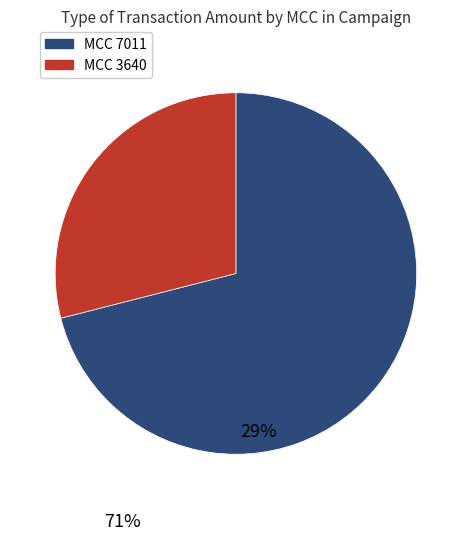

Count the number of slices in the pie.

2